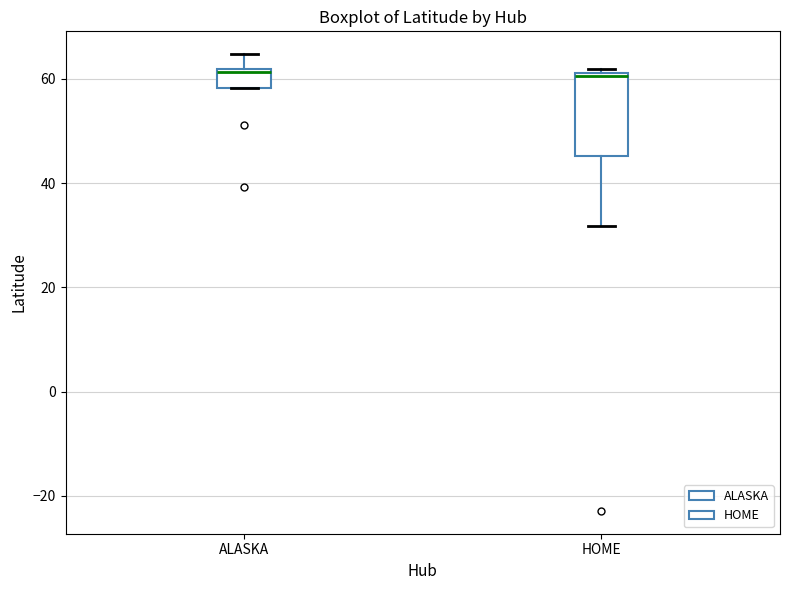

Where does the median line of the box for HOME sit on the y-axis? The values are not printed on the chart, so give them approximately, as read against the axis.

60